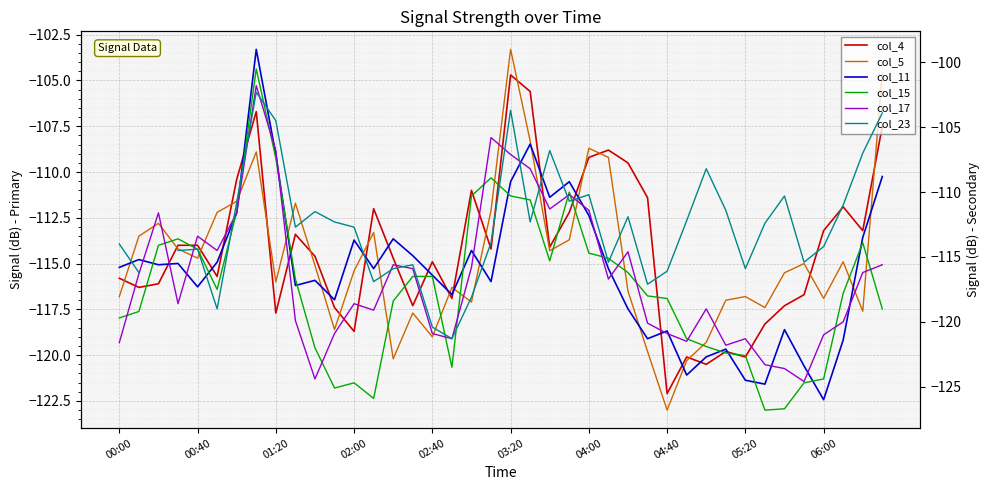

How many times do col_17 and col_4 cross each other?

17